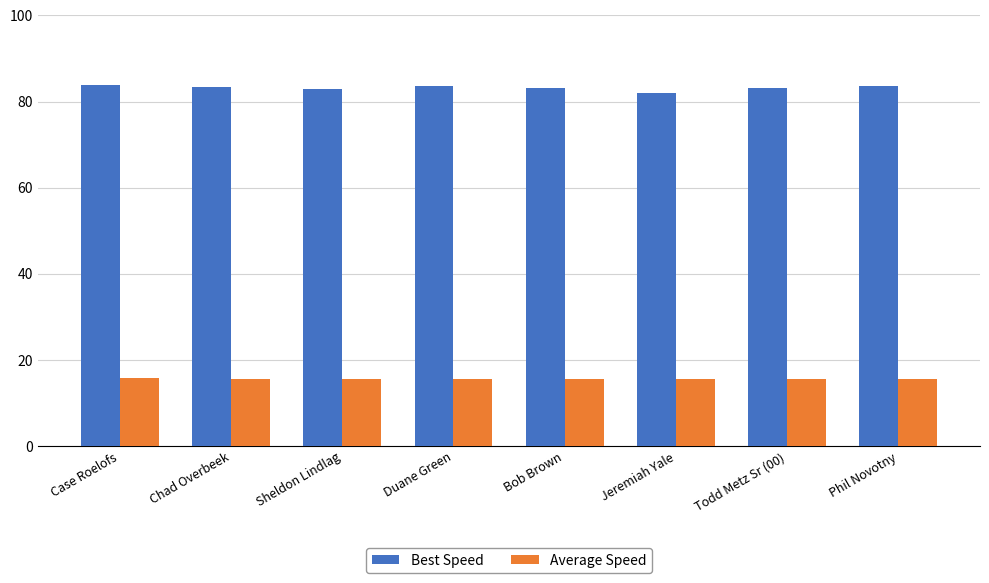

How many groups of bars are there?

8